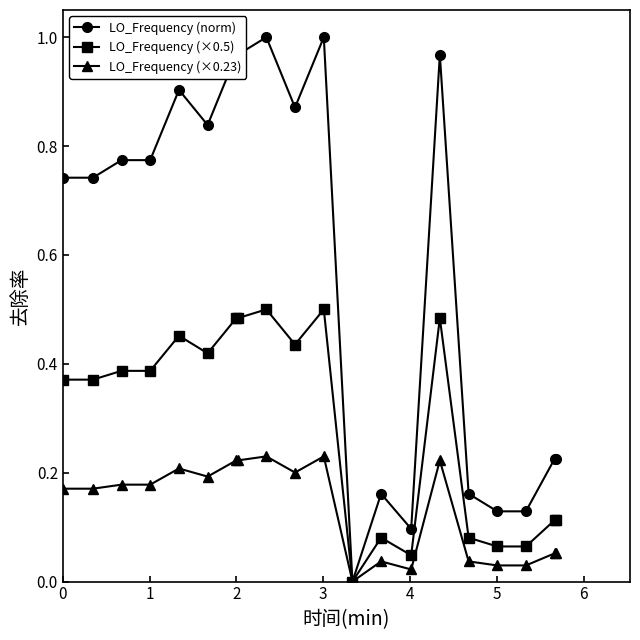

Is this an area chart (filled region under the line)?

No